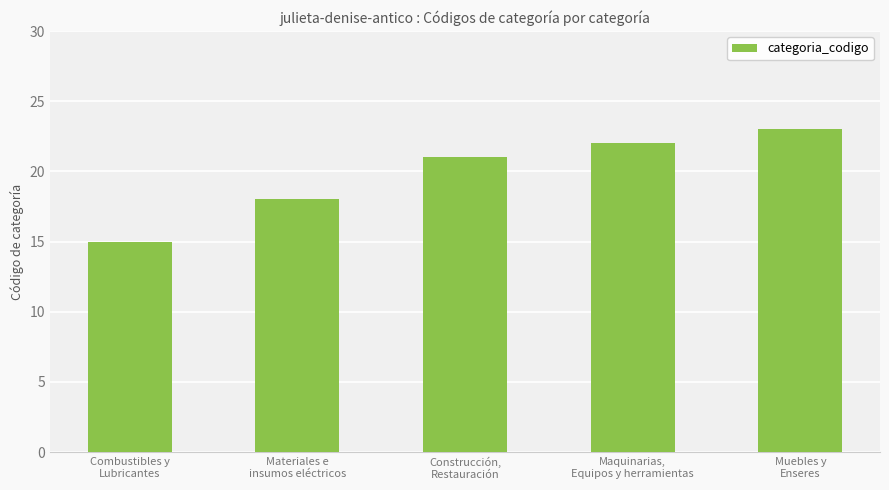

How many distinct data groups are displayed?

1